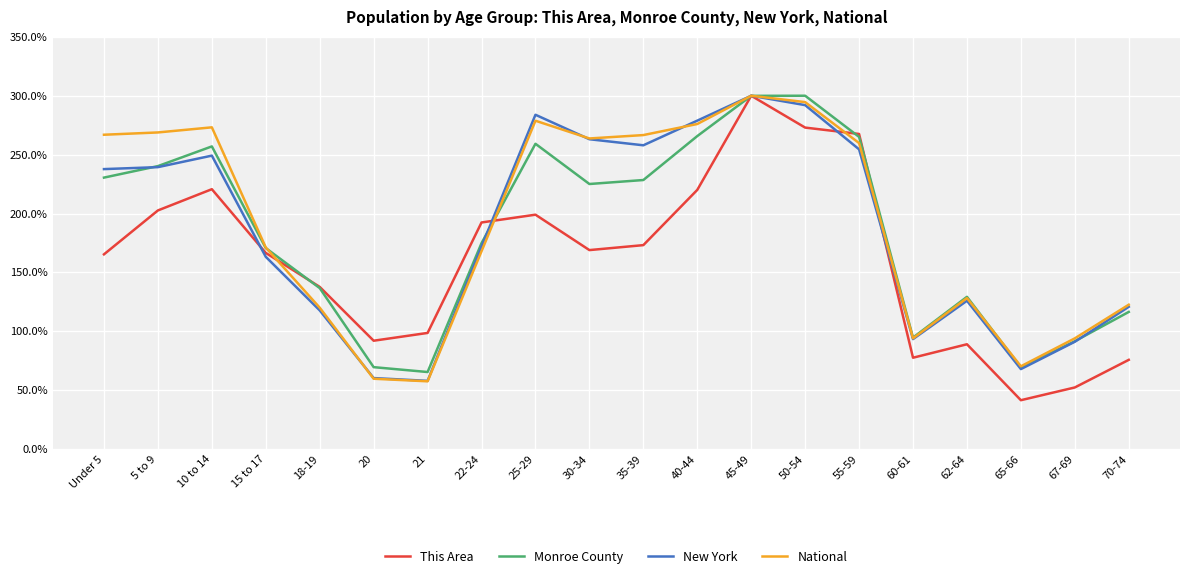

Is it true that This Area equals 245.4 at 15 to 17?

False